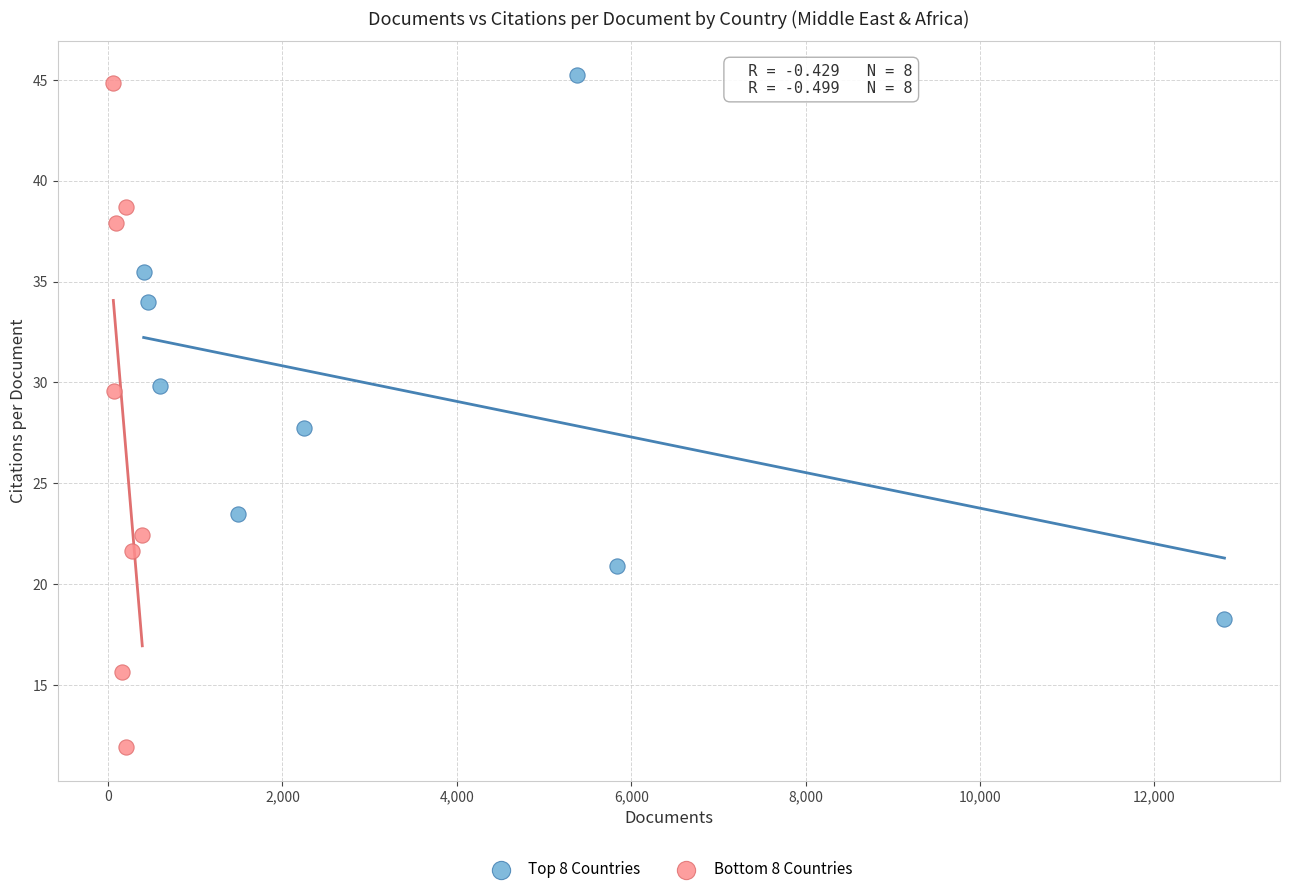

Which series reaches the minimum Y coordinate?

Bottom 8 Countries